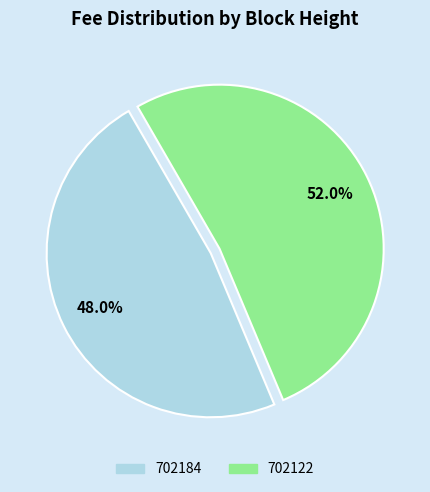

The 702122 slice represents 59% of the pie. True or false?

False